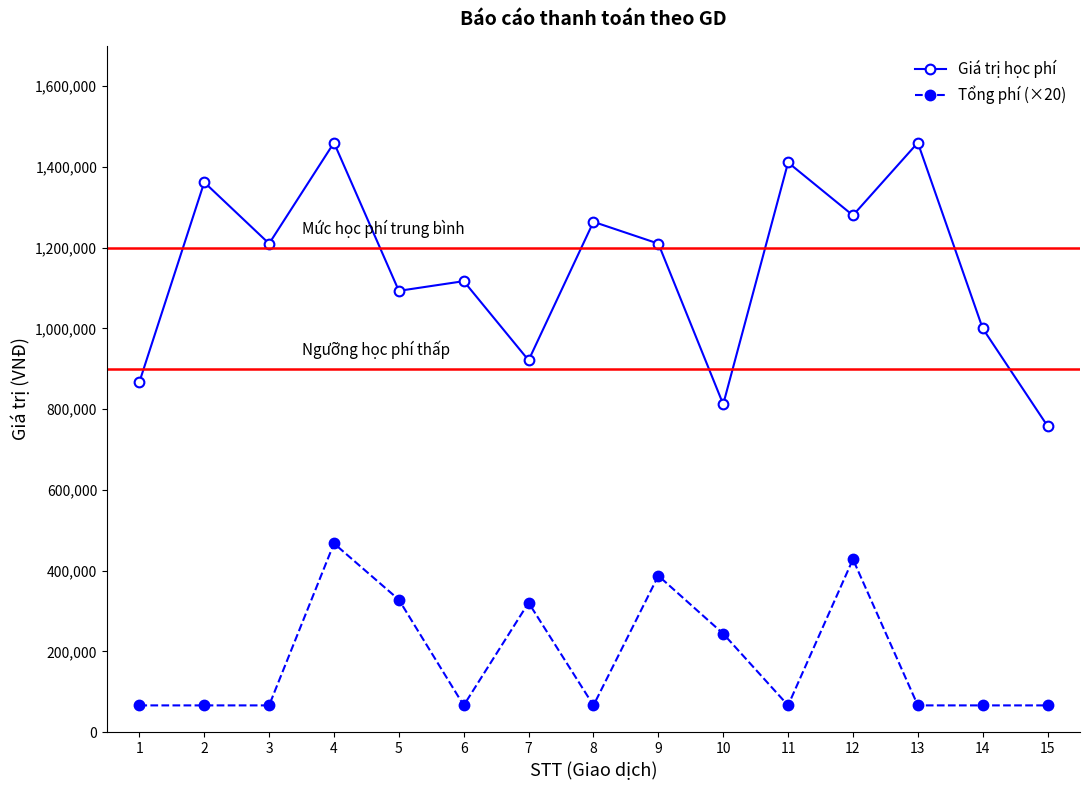

What are all the series names shown in the legend?

Giá trị học phí, Tổng phí (×20)